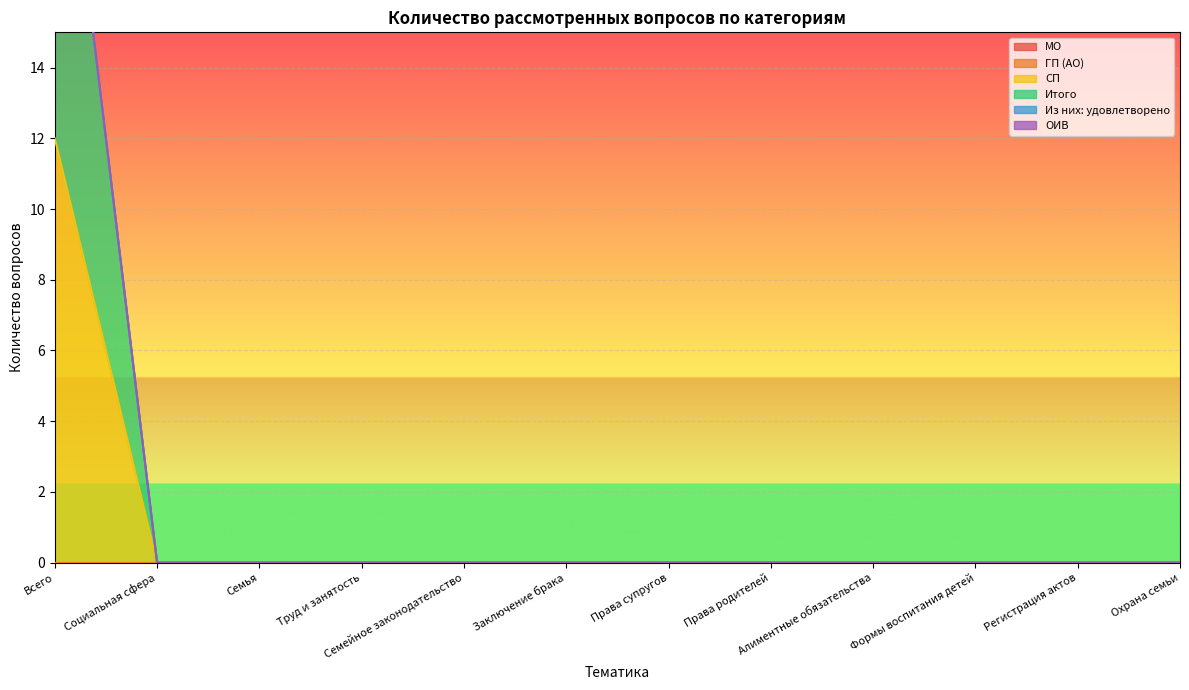

Between Труд и занятость and Алиментные обязательства, which series saw the biggest shift?

МО